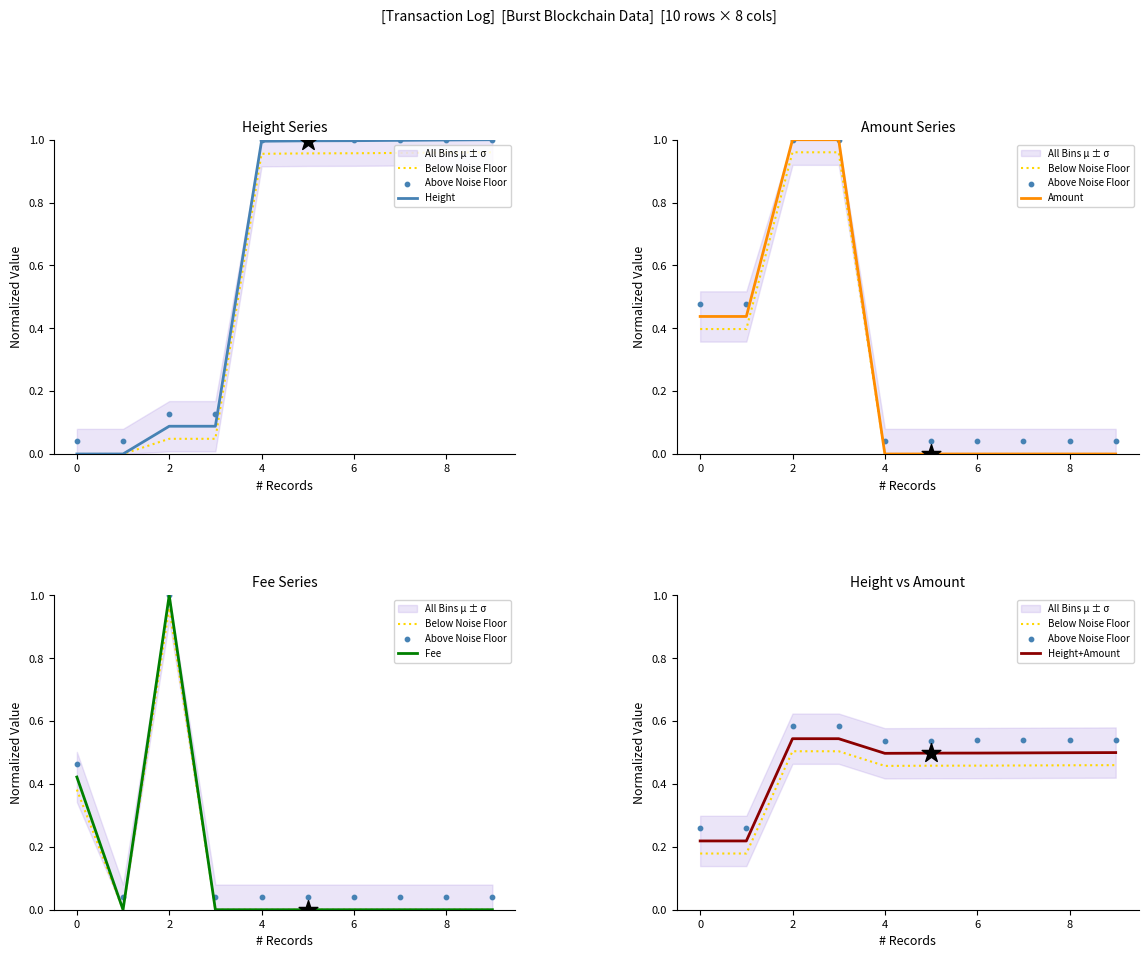

At which category is the sum across all series the highest?

2